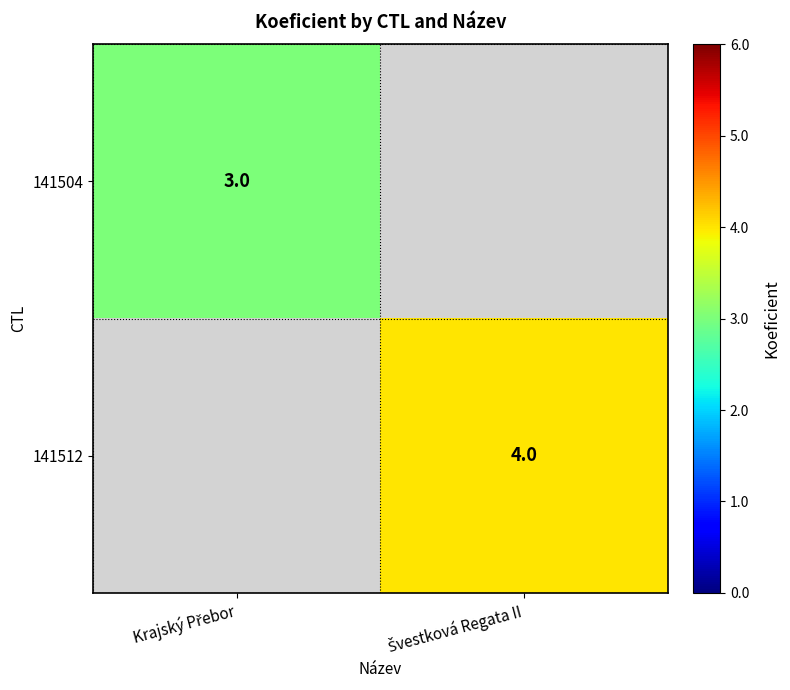

Which series has the largest total across all categories?

141512